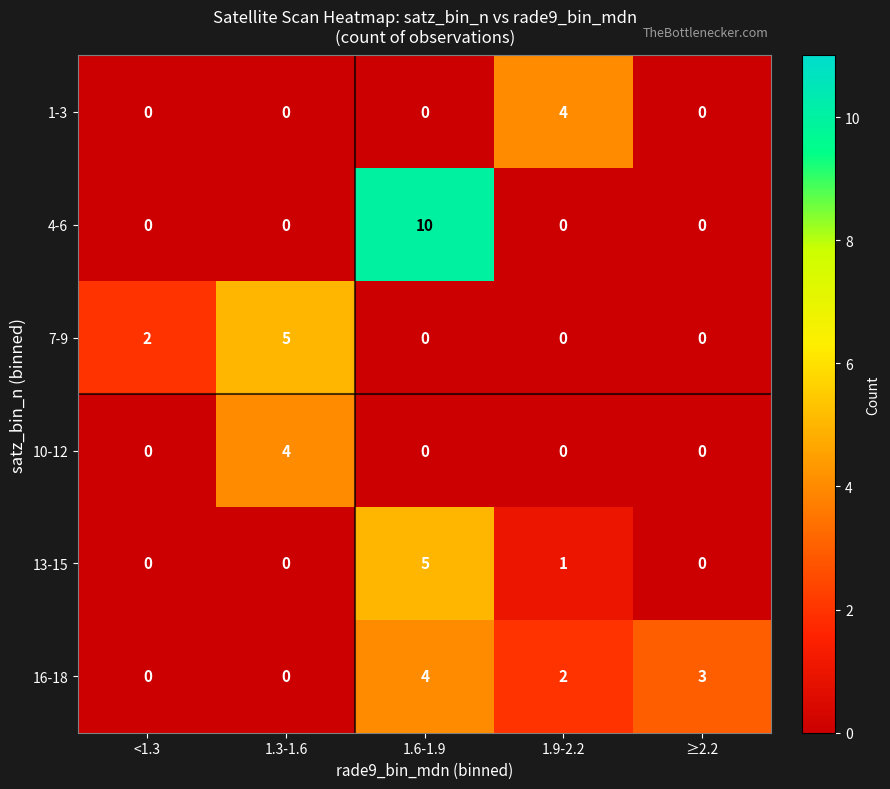

Count the 4-6 values in the range 0 to 1.

4